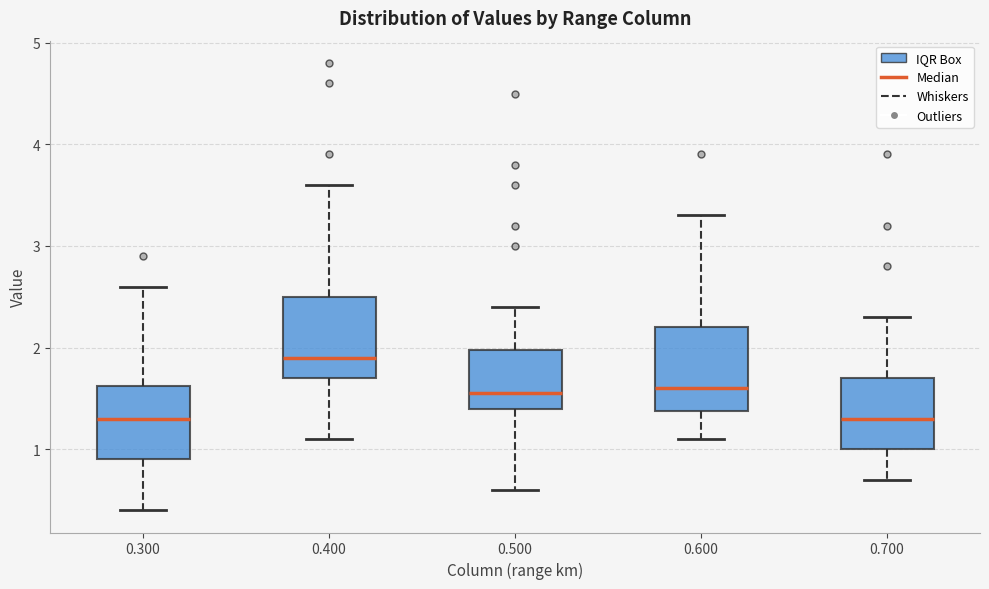

Where is the lower edge of the box at x = 0.300 on the y-axis? The values are not printed on the chart, so give them approximately, as read against the axis.

0.9